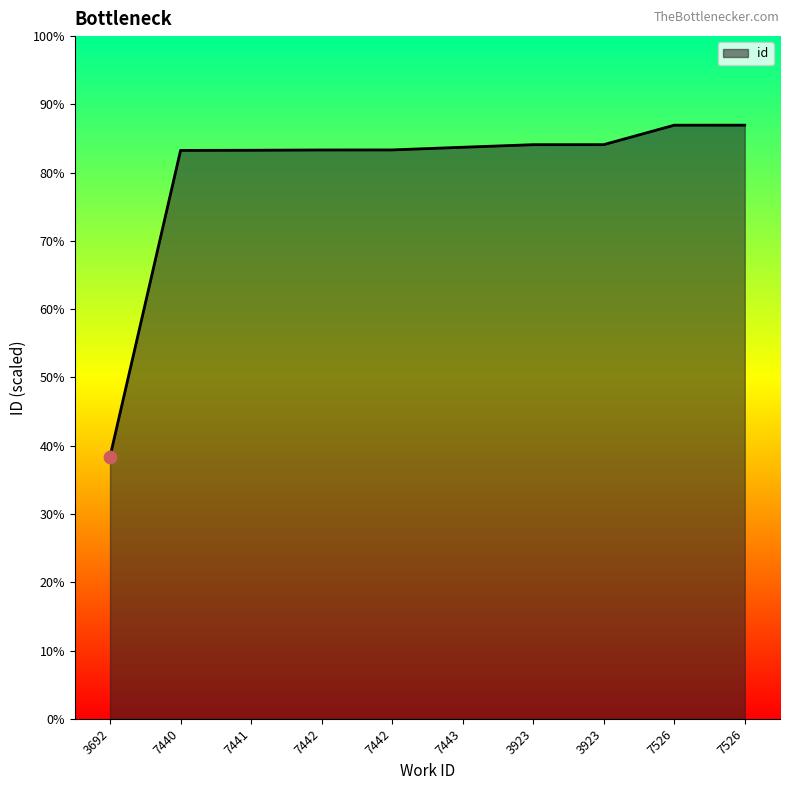

Approximately how many times larger is the value at 7441 compared to 3923?

1.0